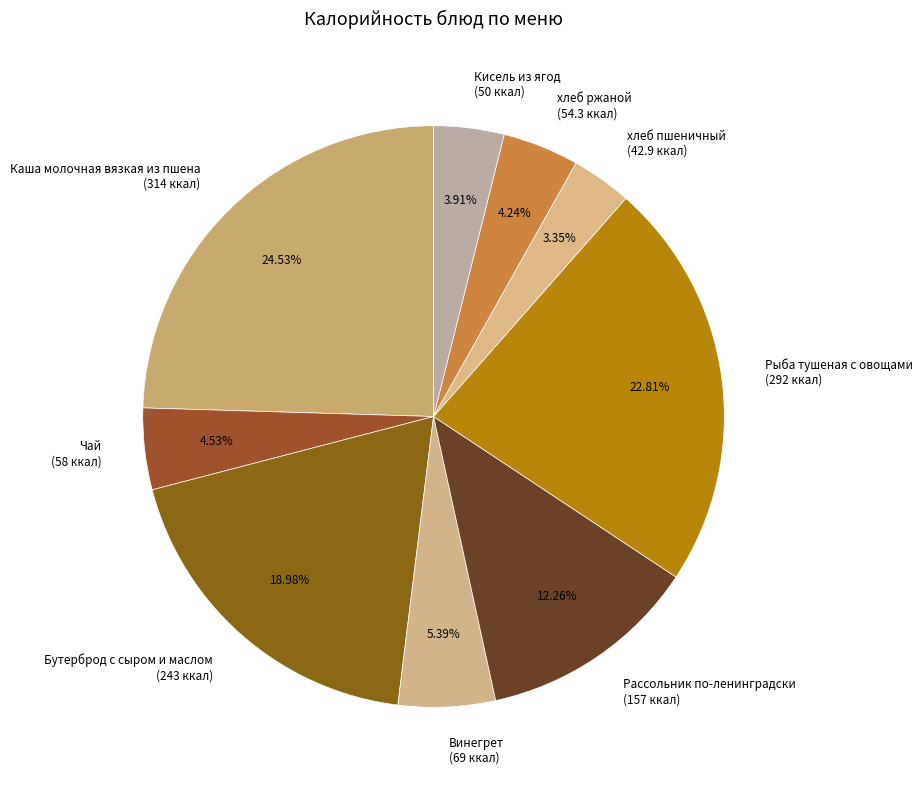

Approximately how many times larger is the value at Рыба тушеная с овощами compared to Бутерброд с сыром и маслом?

1.2